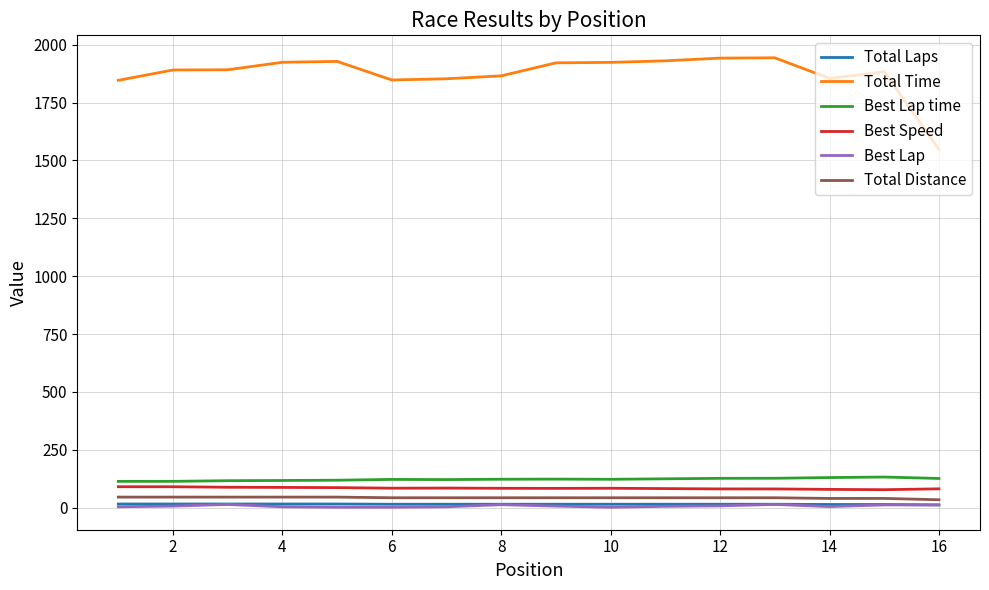

In Best Lap time, how many points are higher than both neighbors (excluding endpoints)?

3